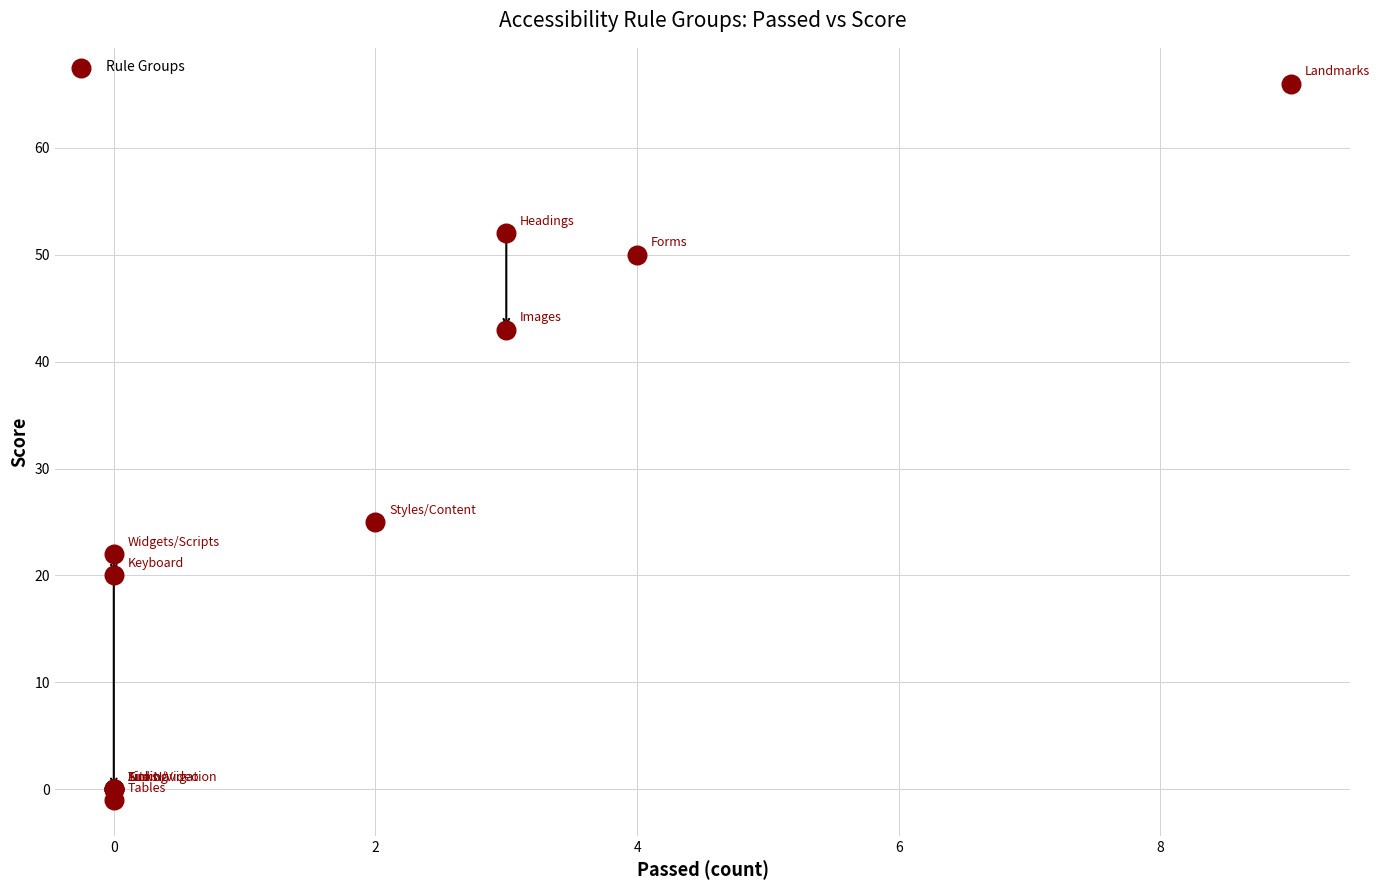

What Y value in the scatter plot is closest to 32?

25